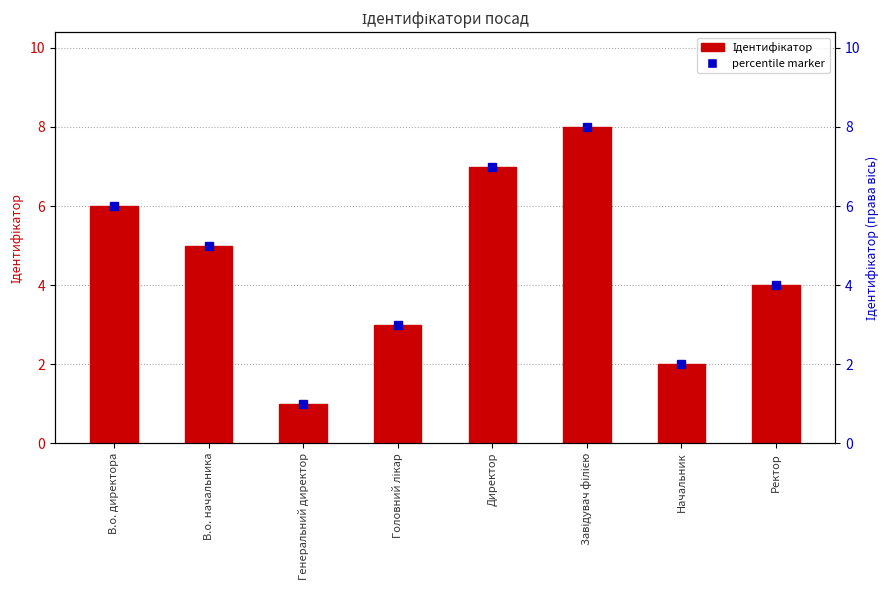

Reading right to left, extract all data points from this chart.

Ректор=4	Начальник=2	Завідувач філією=8	Директор=7	Головний лікар=3	Генеральний директор=1	В.о. начальника=5	В.о. директора=6